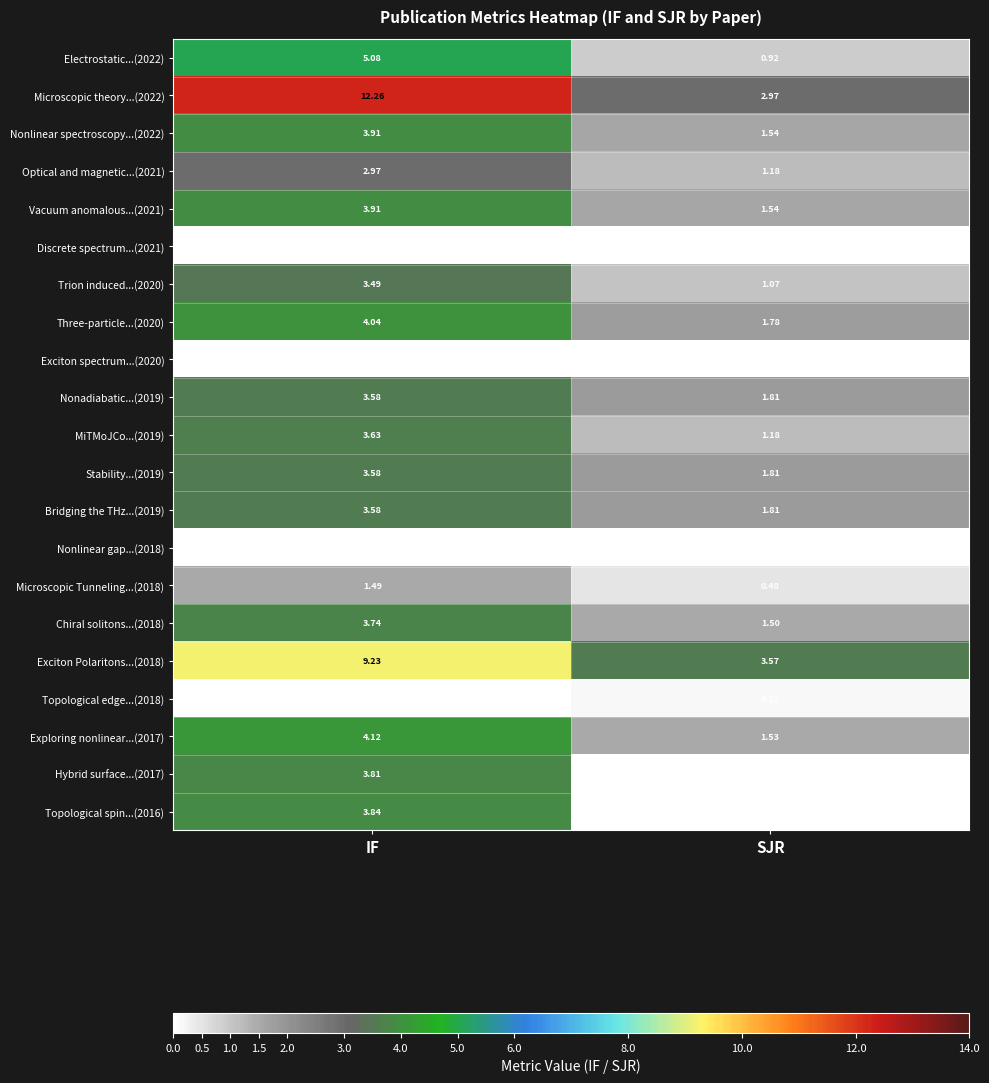

At which label is Microscopic Tunneling...(2018) closest to 0?

SJR